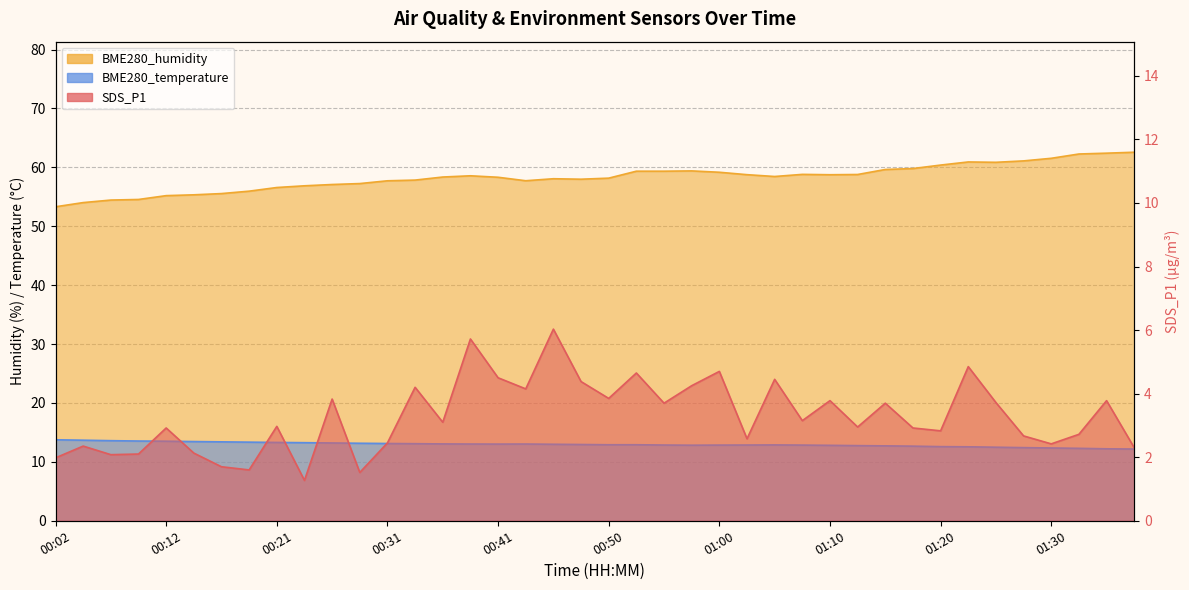

Rank the series by their maximum value, from lowest to highest.

SDS_P1, BME280_temperature, BME280_humidity